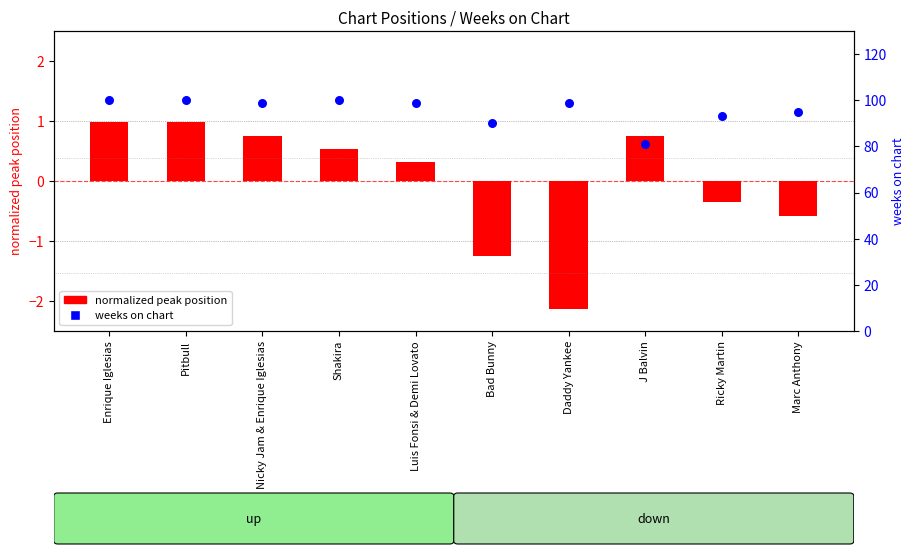

Which series contains the highest Y value?

weeks on chart